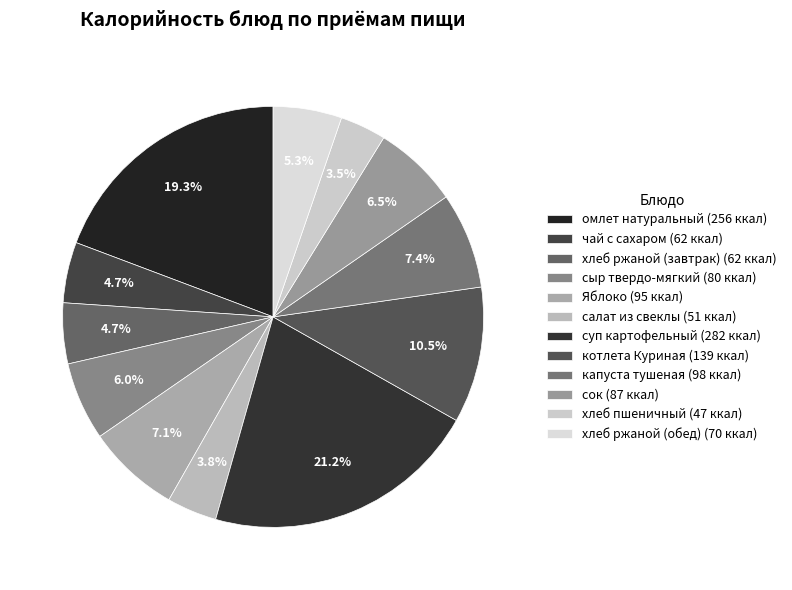

What percentage is the хлеб ржаной (завтрак) slice, to the nearest percent?

5%